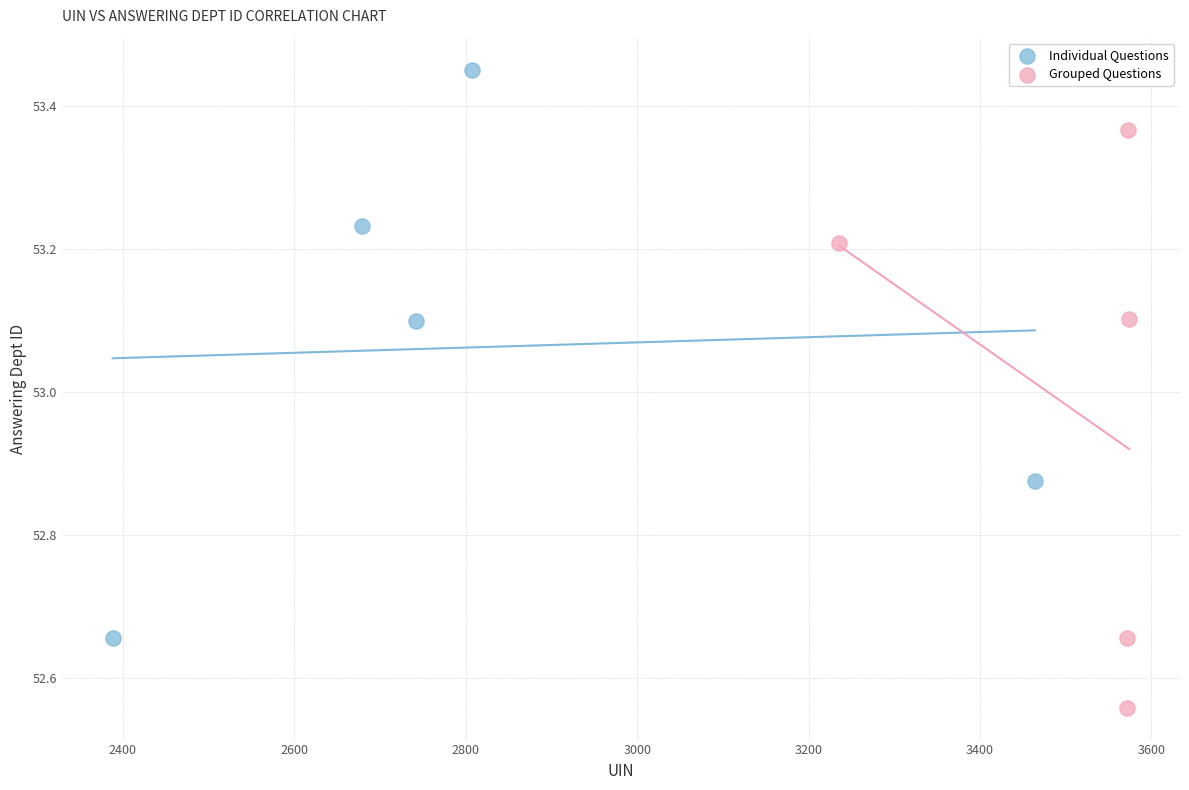

Which series reaches the maximum Y coordinate?

Individual Questions